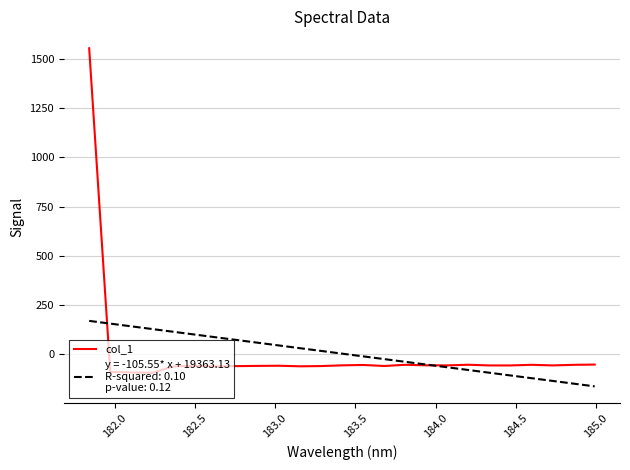

What is the minimum value shown in the chart?

-162.5